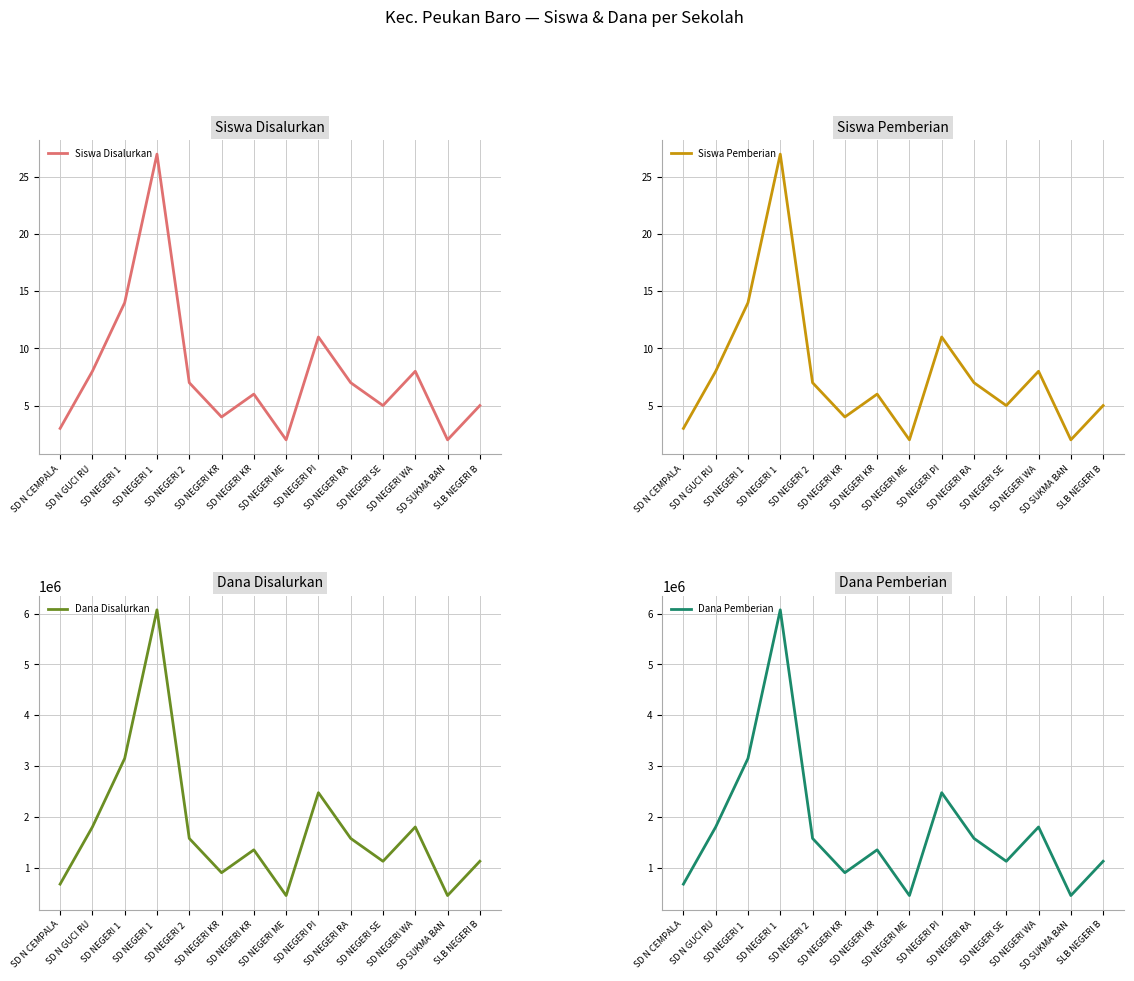

What is the difference between the highest and lowest values at SD NEGERI 1 ?

3149986